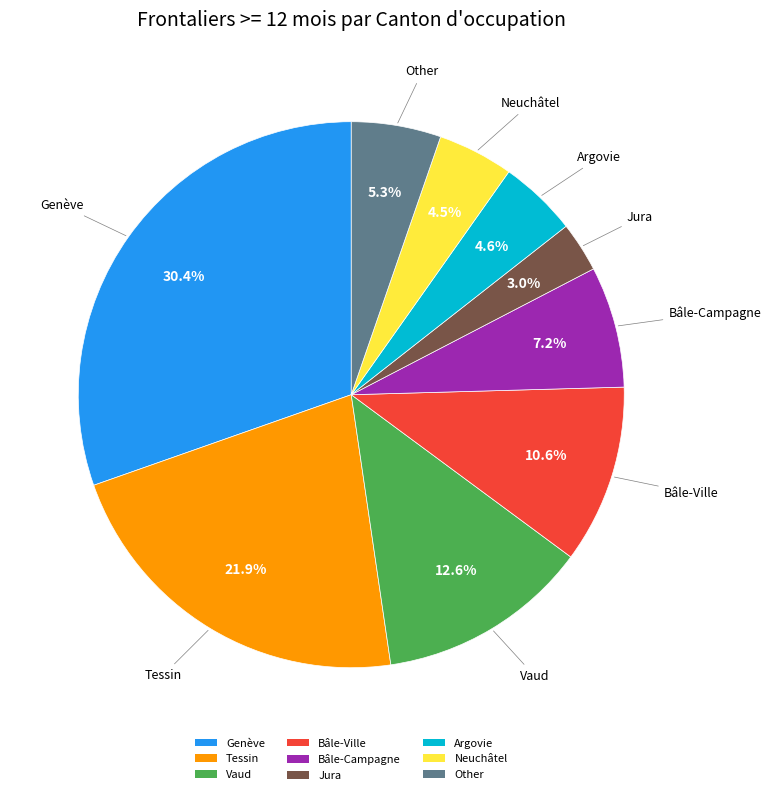

Does Other account for over 50% of the chart?

No